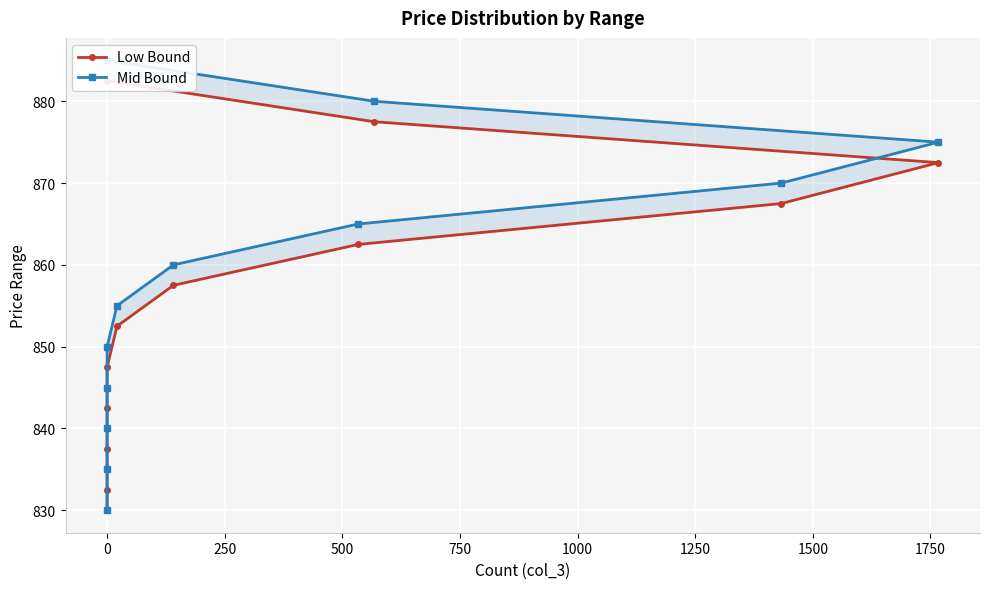

True or false: Low Bound and Mid Bound cross at least once.

False